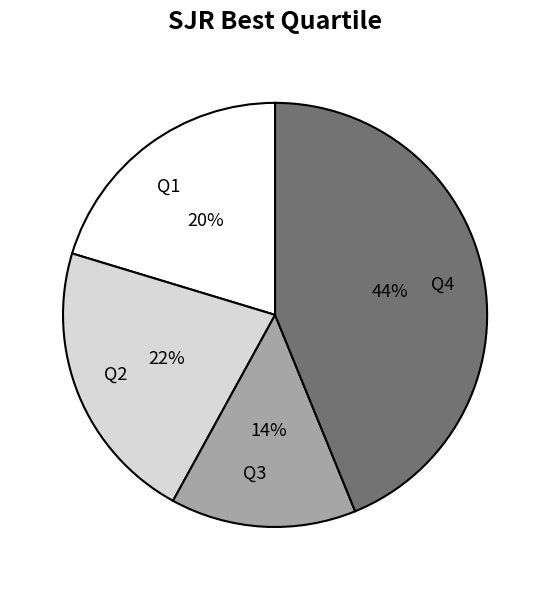

How many slices are in this pie chart?

4